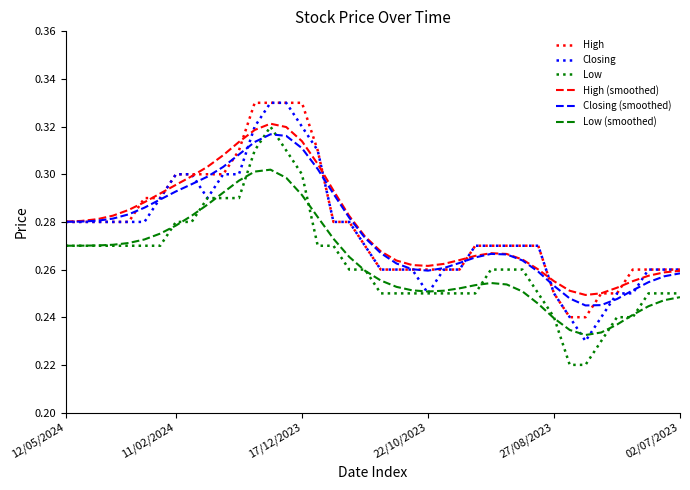

Does the chart have visible grid lines?

No